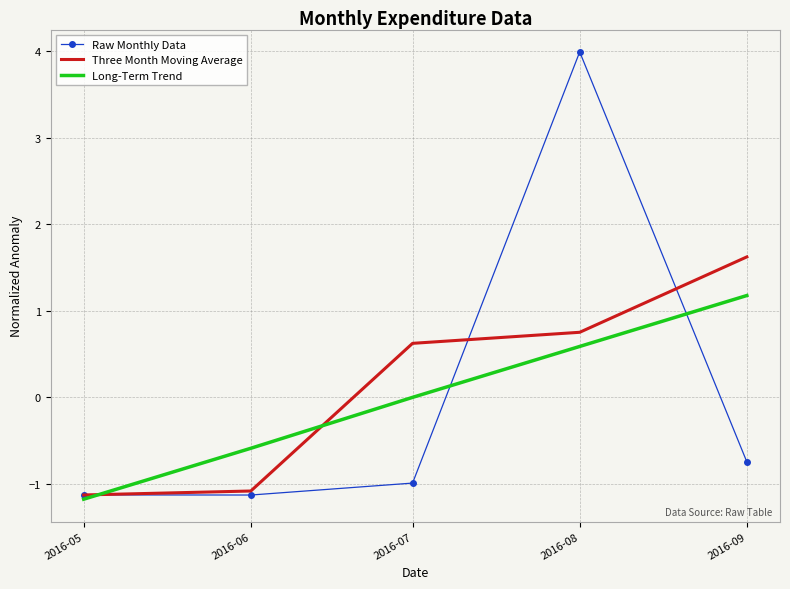

What value does the Raw Monthly Data series have at 2016-05?

-1.1